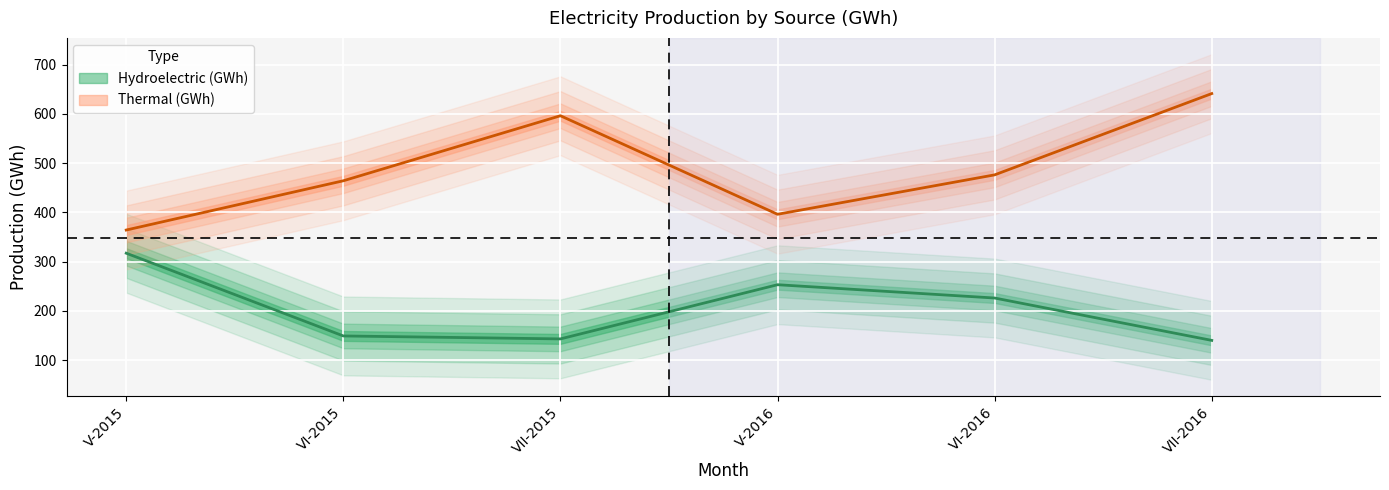

Between VI-2016 and V-2016, which is larger?

V-2016